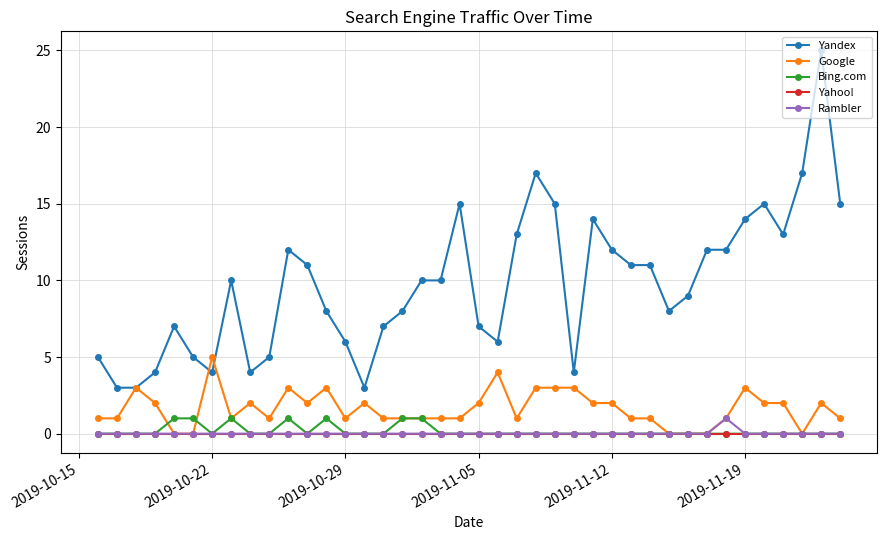

What is the sum of all Yandex values?

390